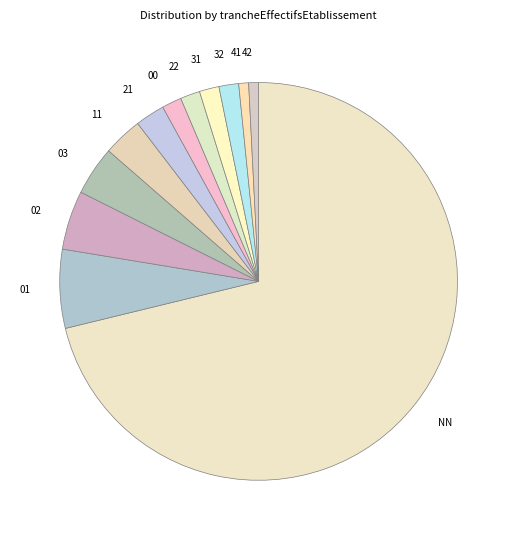

Is it true that NN is 61% of the pie?

False